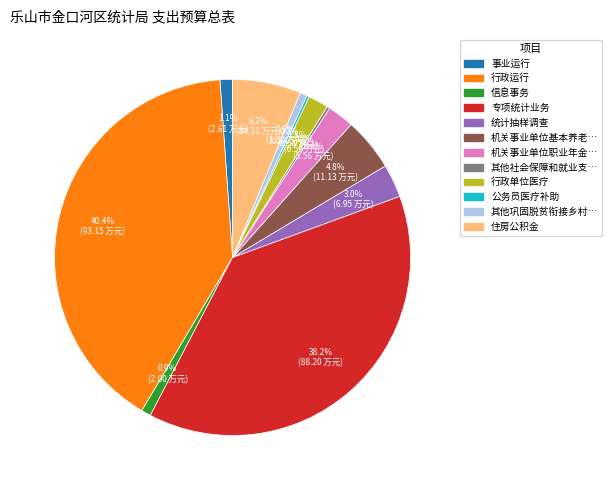

Is there a majority slice in this chart?

No